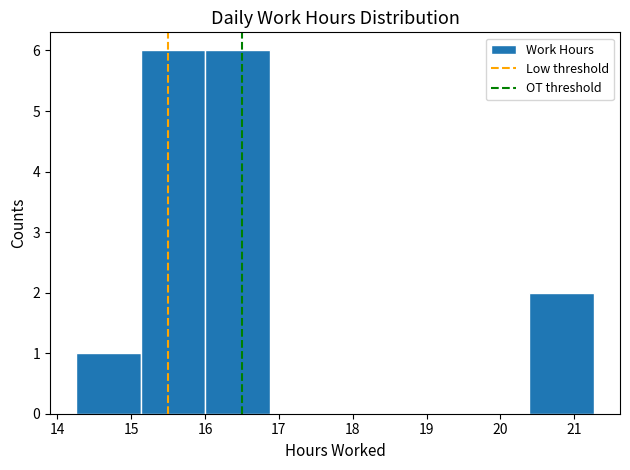

Reading left to right, transcribe this chart: for each bar, give the range it covers on the x-axis and its height. Neither the bar edges nor the heights are printed on the chart, so give them approximately, as read against the axes.

14.3 to 15.1: 1
15.1 to 16.0: 6
16.0 to 16.9: 6
16.9 to 17.8: 0
17.8 to 18.6: 0
18.6 to 19.5: 0
19.5 to 20.4: 0
20.4 to 21.3: 2